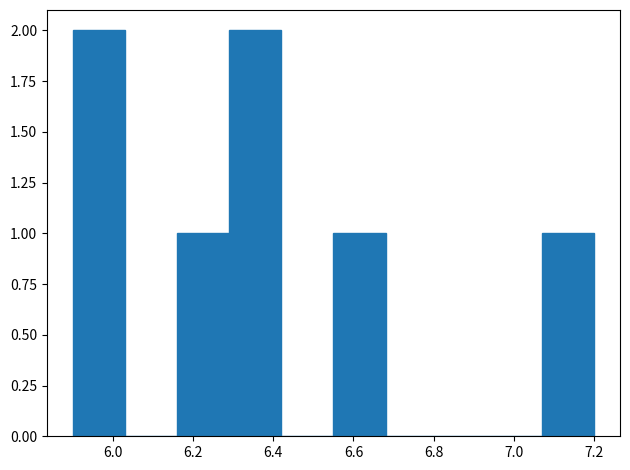

Reading left to right, transcribe this chart: for each bar, give the range it covers on the x-axis and its height. Neither the bar edges nor the heights are printed on the chart, so give them approximately, as read against the axes.

5.90 to 6.03: 2
6.03 to 6.16: 0
6.16 to 6.29: 1
6.29 to 6.42: 2
6.42 to 6.55: 0
6.55 to 6.68: 1
6.68 to 6.81: 0
6.81 to 6.94: 0
6.94 to 7.07: 0
7.07 to 7.20: 1